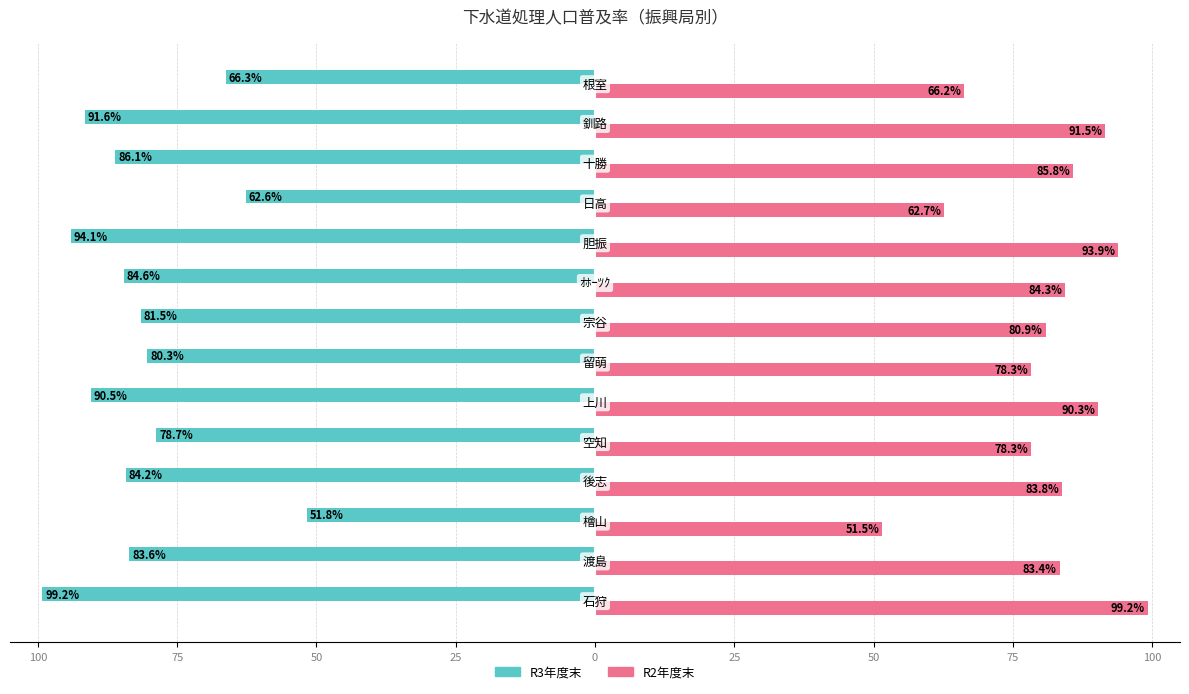

What are all the series names shown in the legend?

R3年度末, R2年度末